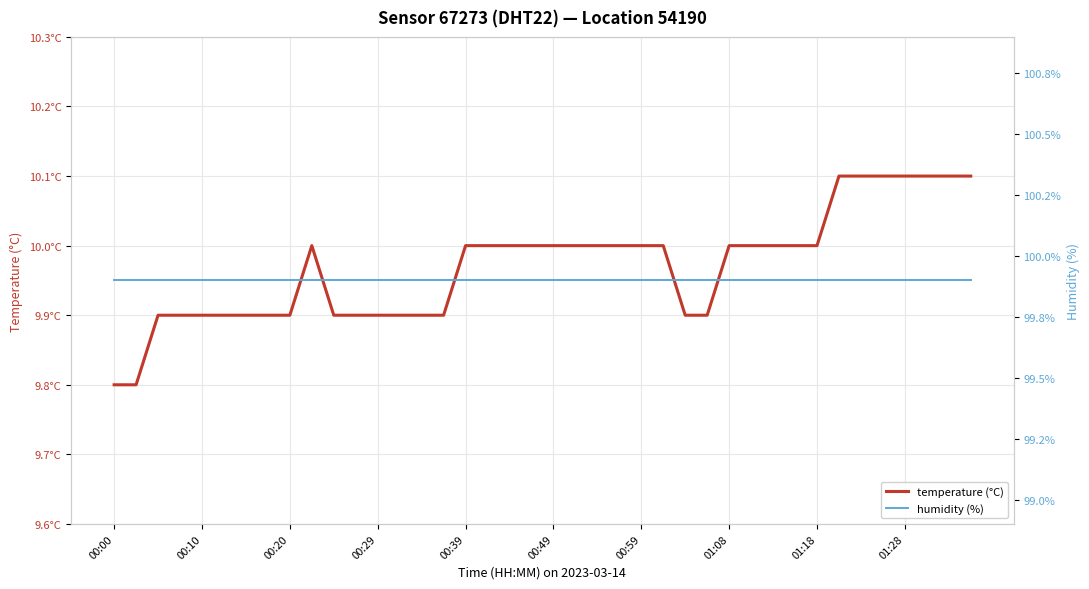

Which series has the largest total across all categories?

humidity (%)